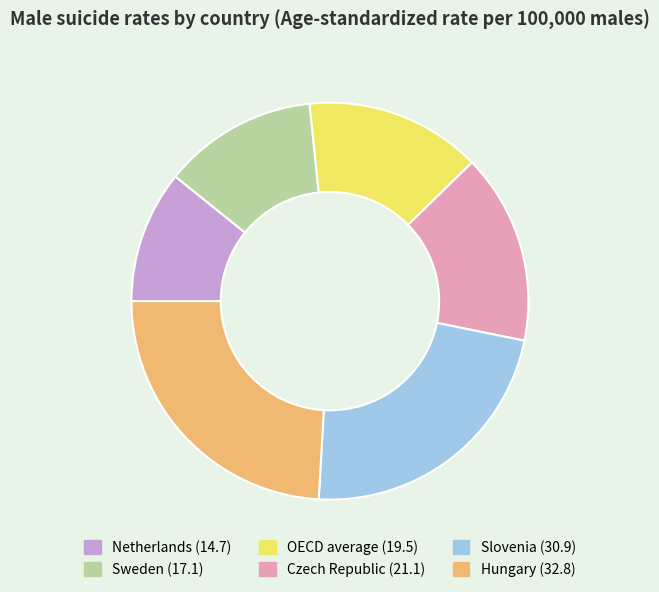

Does Netherlands represent more than half of the total?

No